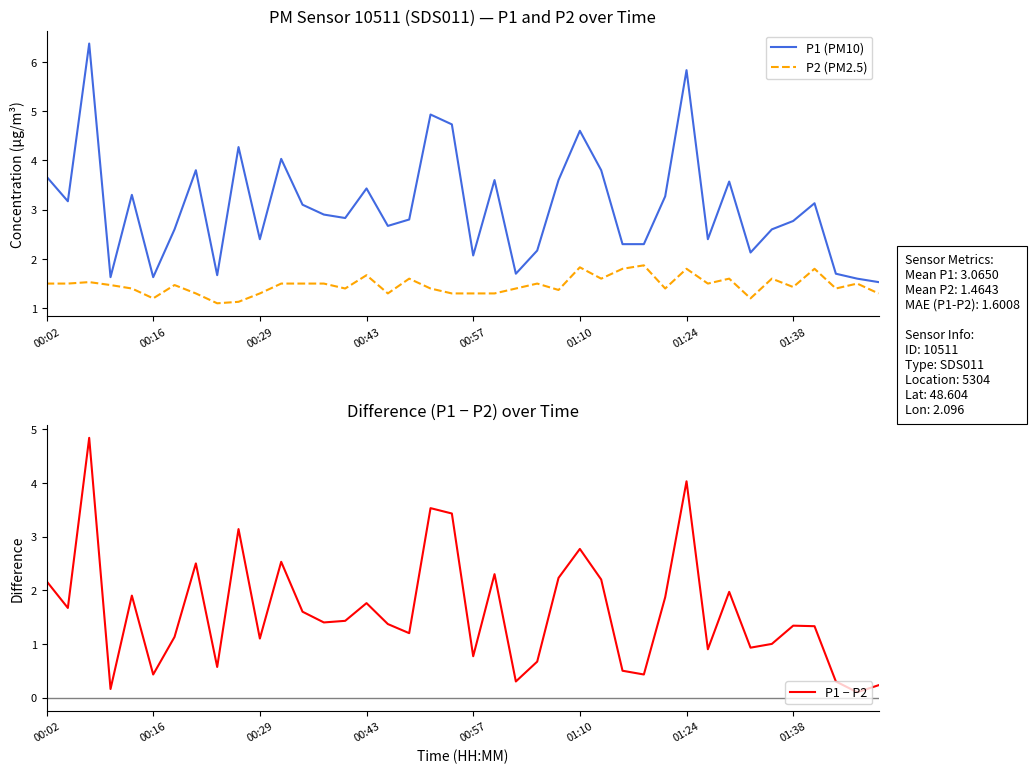

The value of P1 − P2 at 00:02 is 0.7. True or false?

False